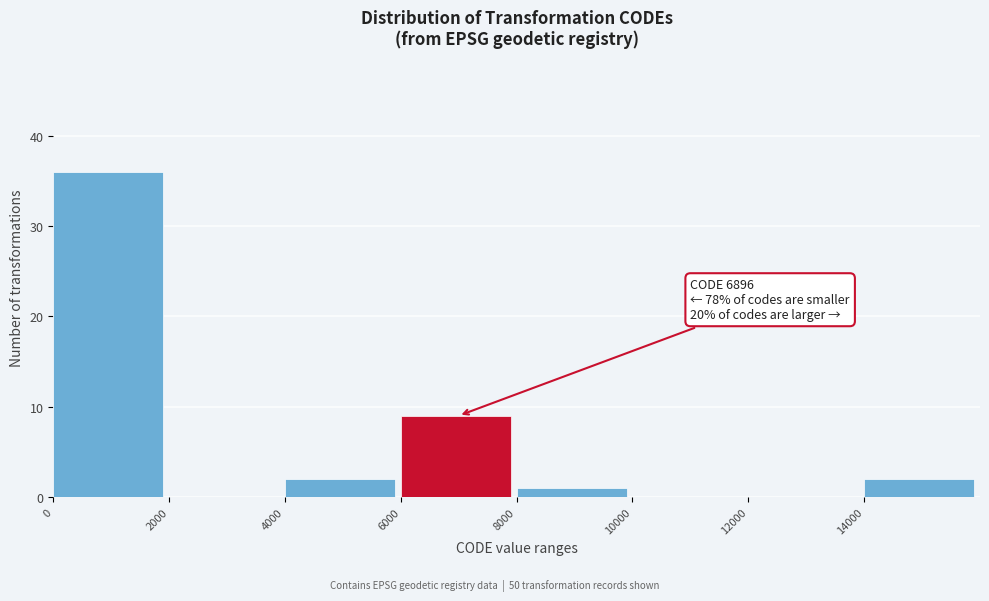

Which range on the x-axis has the tallest bar?

0 to 2000